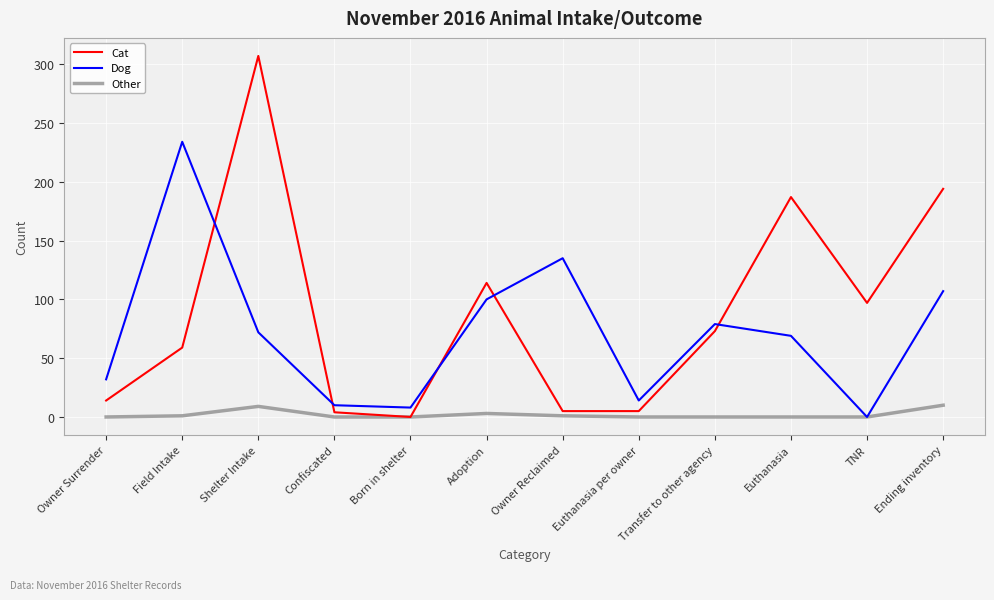

Where do Dog and Cat first cross each other?

Field Intake and Shelter Intake